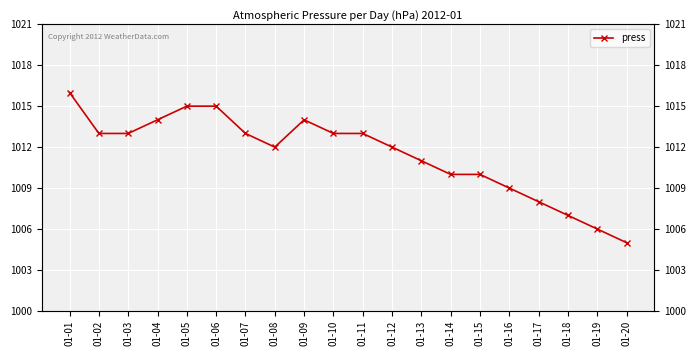

List the labels in order of value, smallest first.

01-20, 01-19, 01-18, 01-17, 01-16, 01-14, 01-15, 01-13, 01-08, 01-12, 01-02, 01-03, 01-07, 01-10, 01-11, 01-04, 01-09, 01-05, 01-06, 01-01